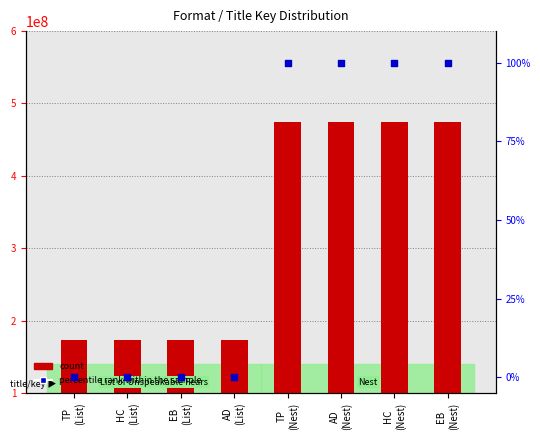

At which category is the sum across all series the highest?

TP
(Nest)